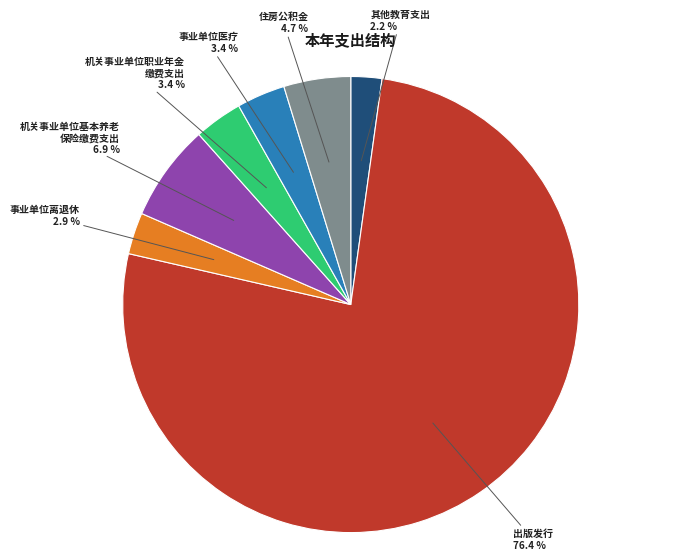

Does any single category account for the majority?

Yes